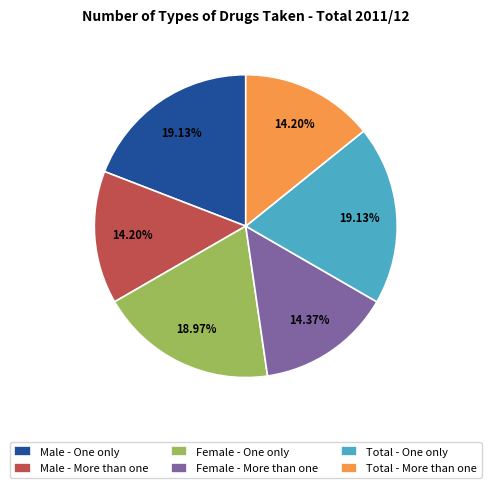

Is Total - One only the majority of the pie?

No